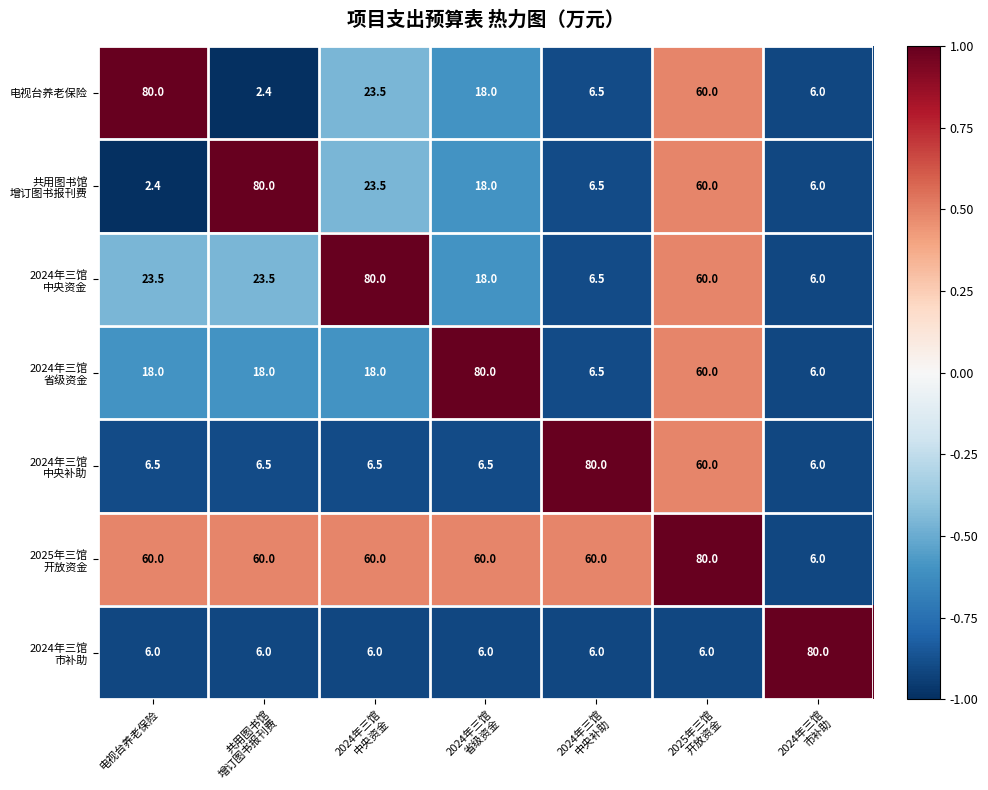

What is the difference between the maximum and minimum values in the 电视台养老保险 series?

77.6